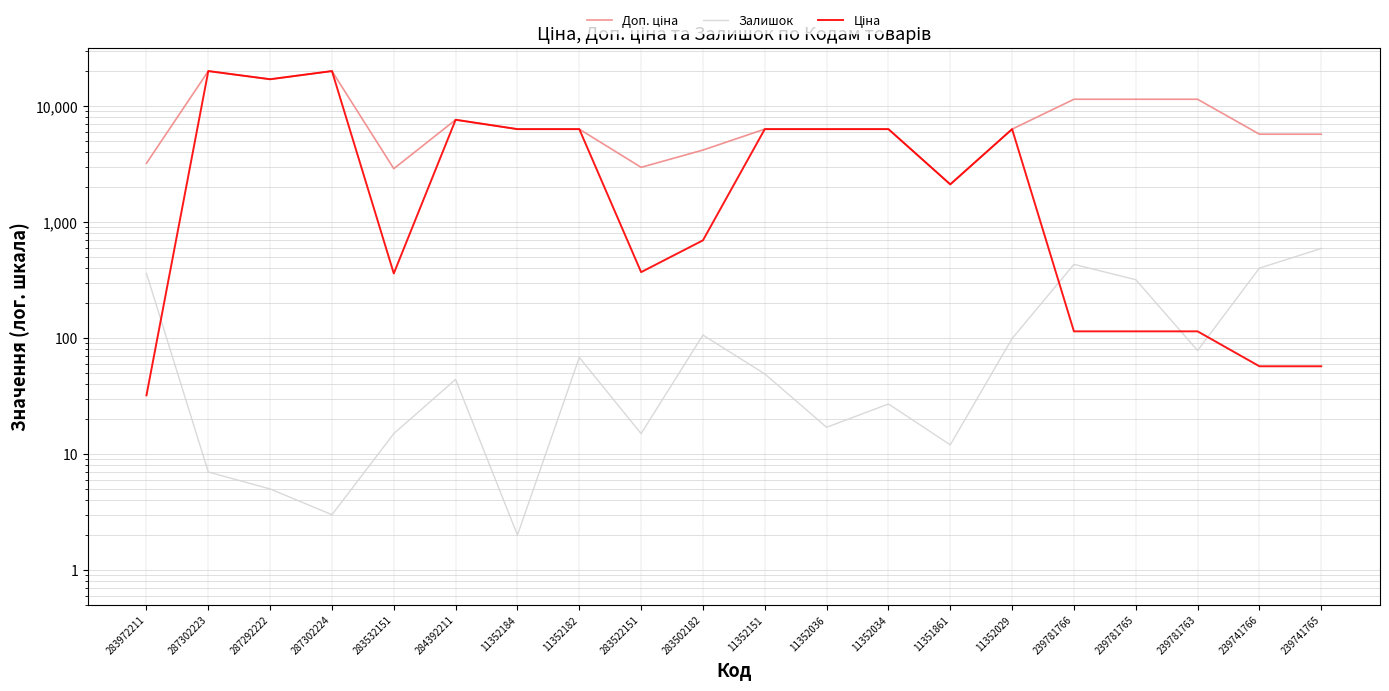

What position from the right is 283532151?

16